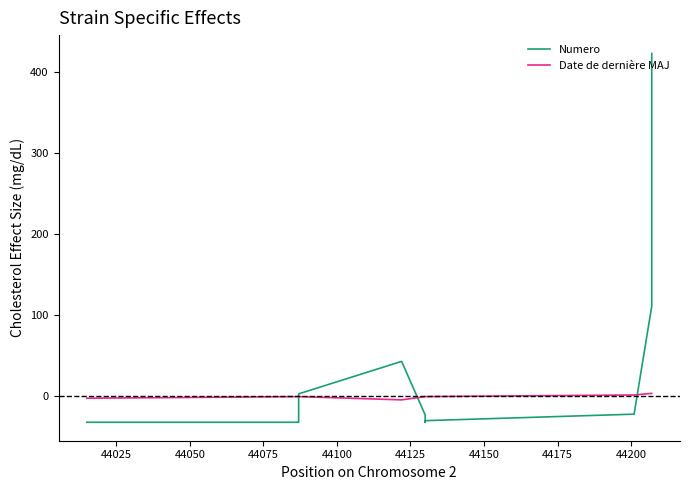

What is the value of the Numero point at the 9th from the left?

-21.8